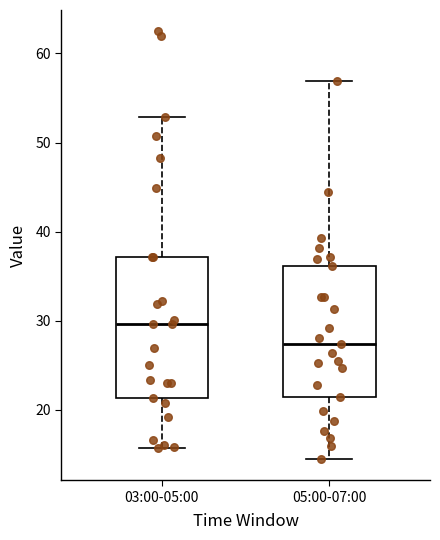

Comparing the boxes themselves (not the whiskers), which one is the tallest?

03:00-05:00